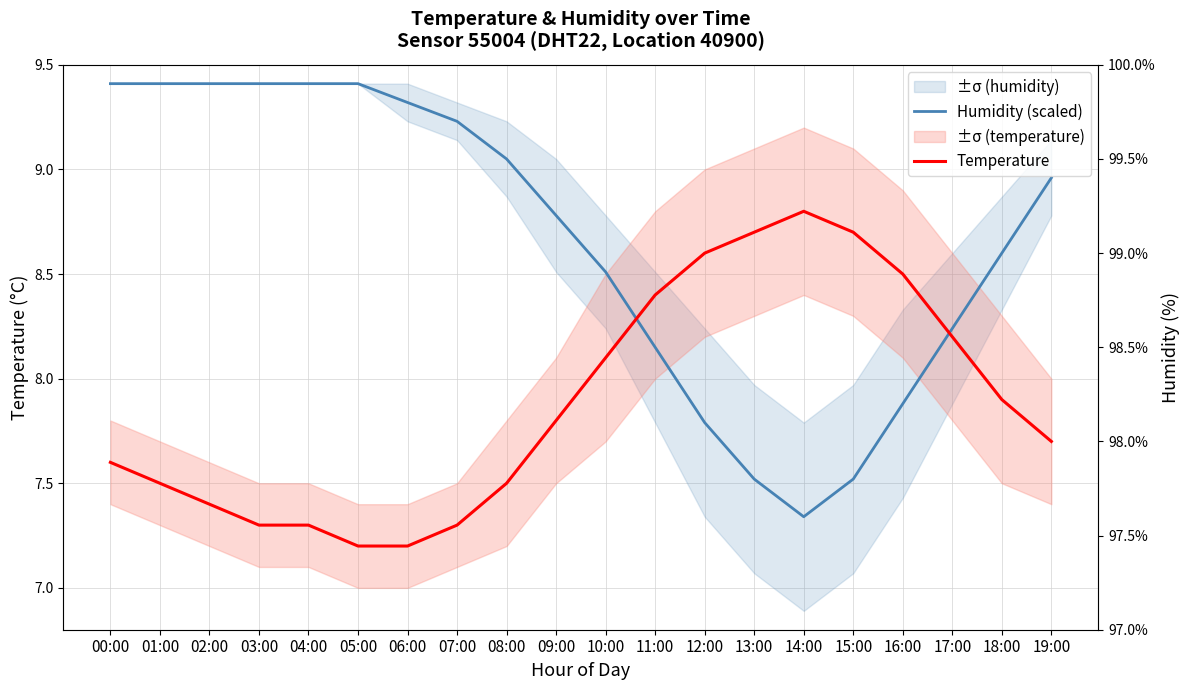

Which series has the widest spread of values?

Humidity (scaled)